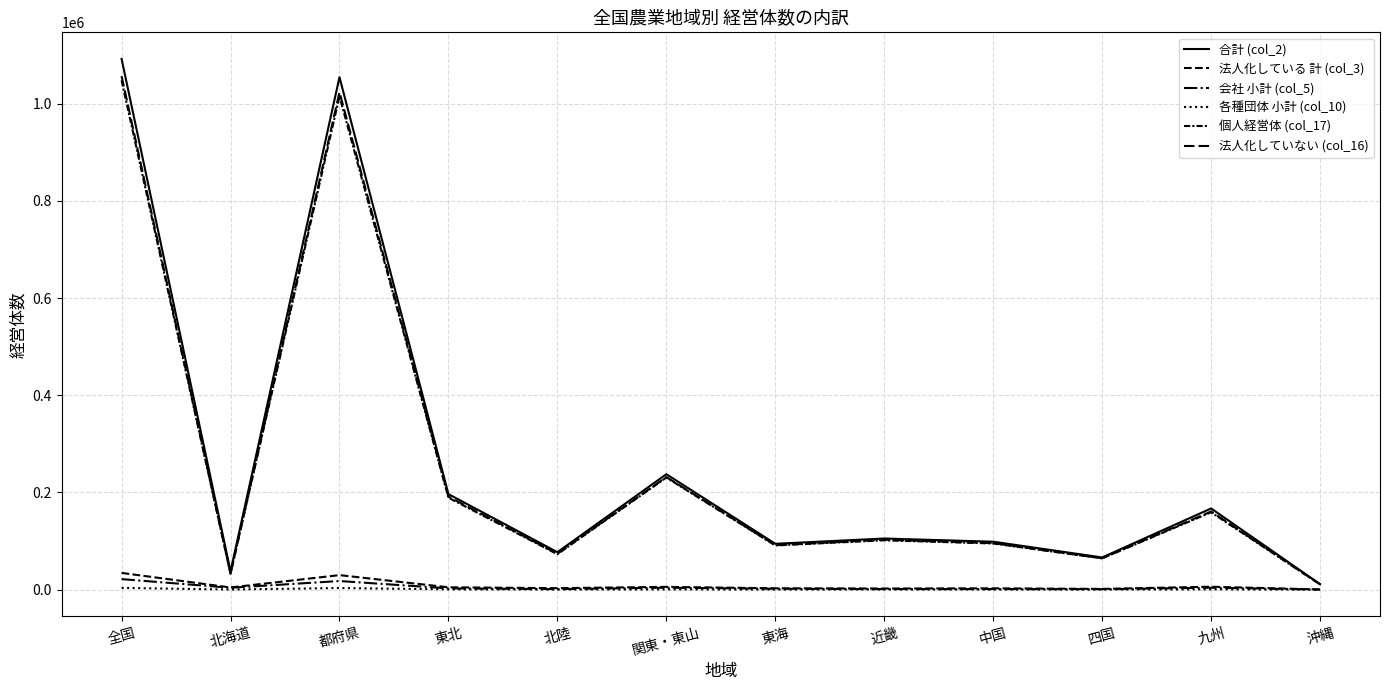

Is this an area chart (filled region under the line)?

No